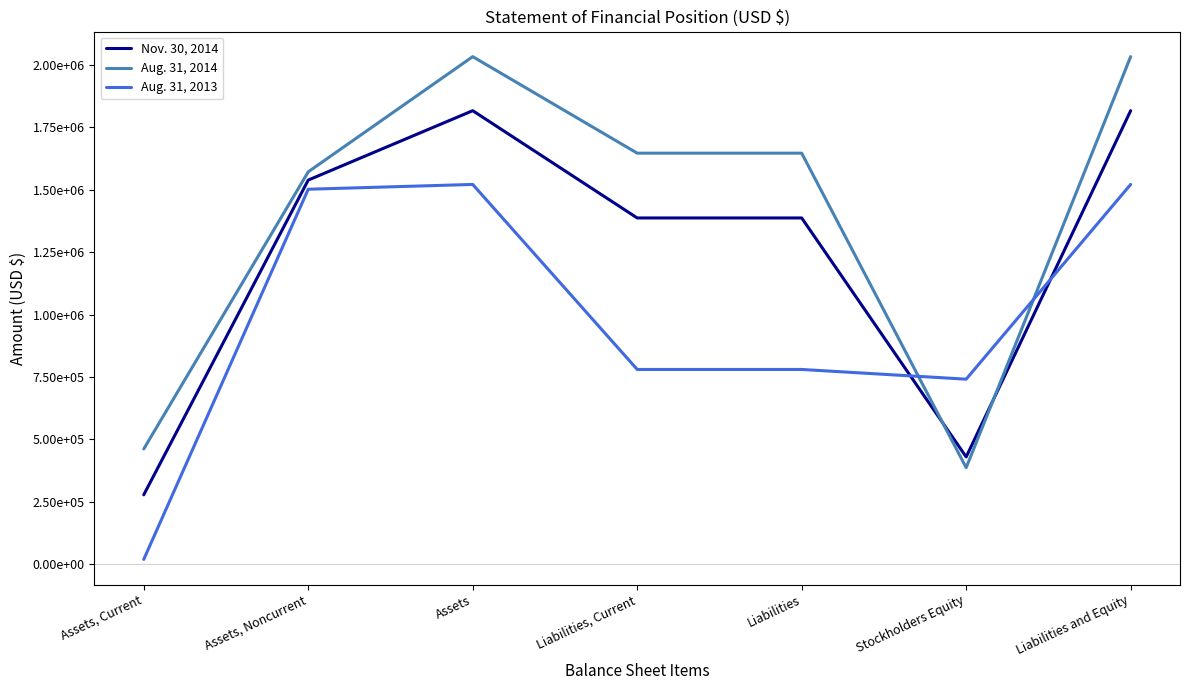

True or false: Aug. 31, 2014 and Nov. 30, 2014 intersect in this chart.

True